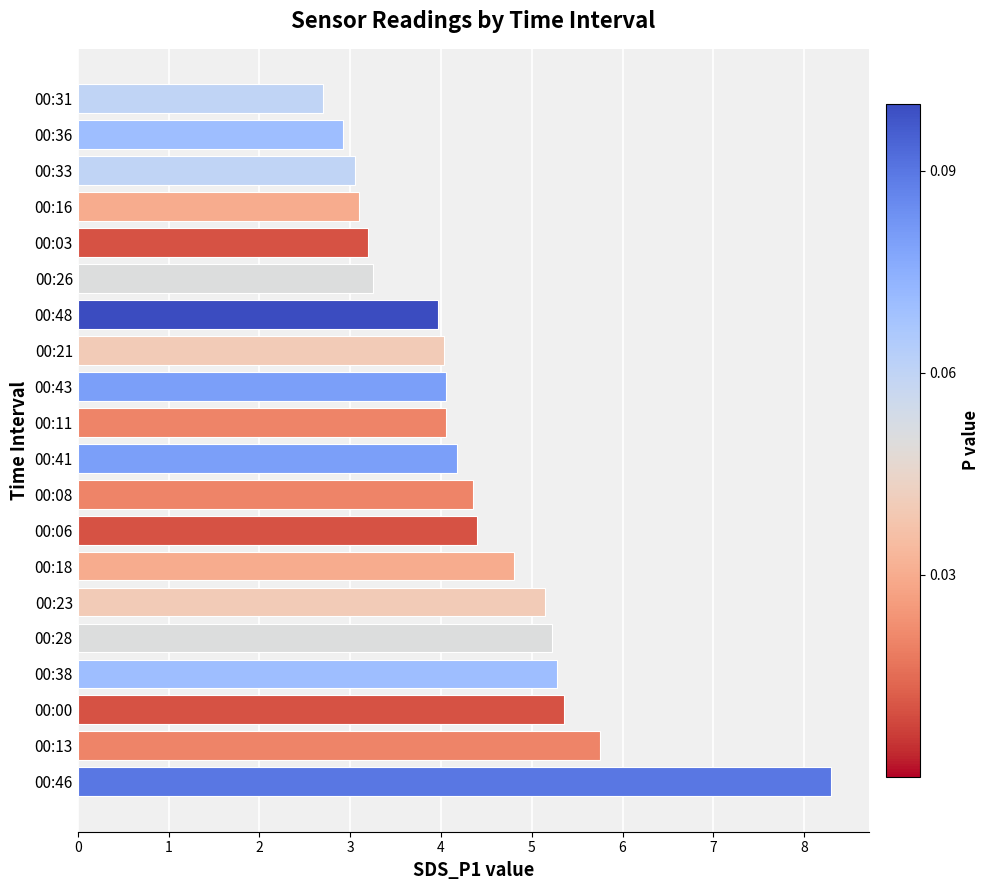

Approximately how many times larger is the value at 00:21 compared to 00:00?

0.8